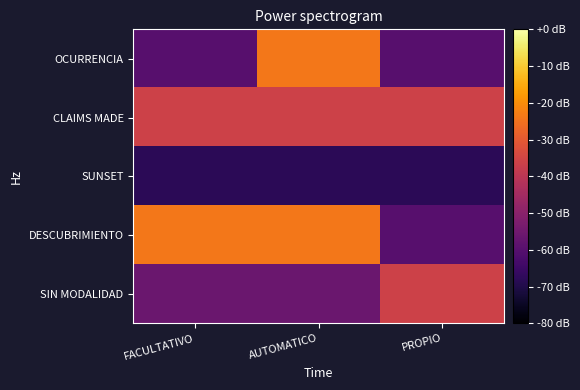

Rank the series at PROPIO from highest to lowest value.

CLAIMS MADE, SIN MODALIDAD, OCURRENCIA, DESCUBRIMIENTO, SUNSET